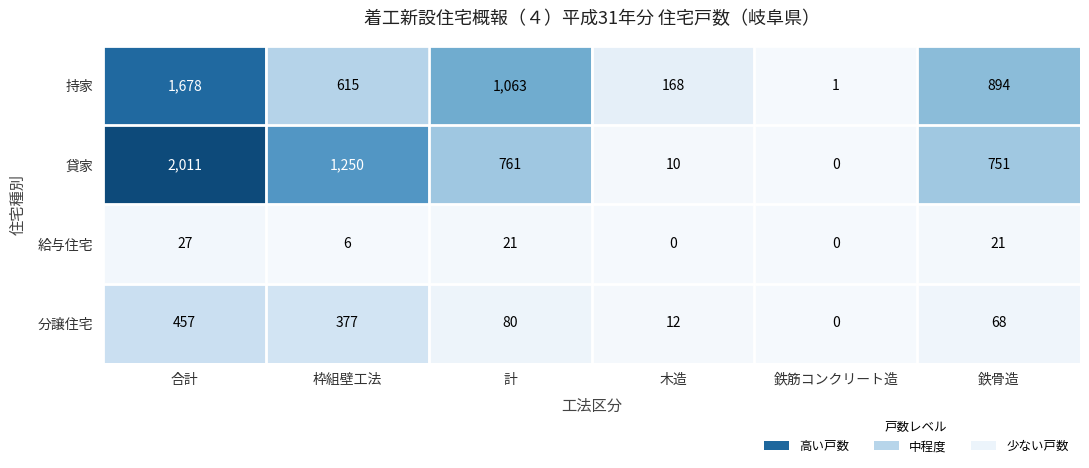

What is the spread (max minus min) of values at 鉄骨造?

873